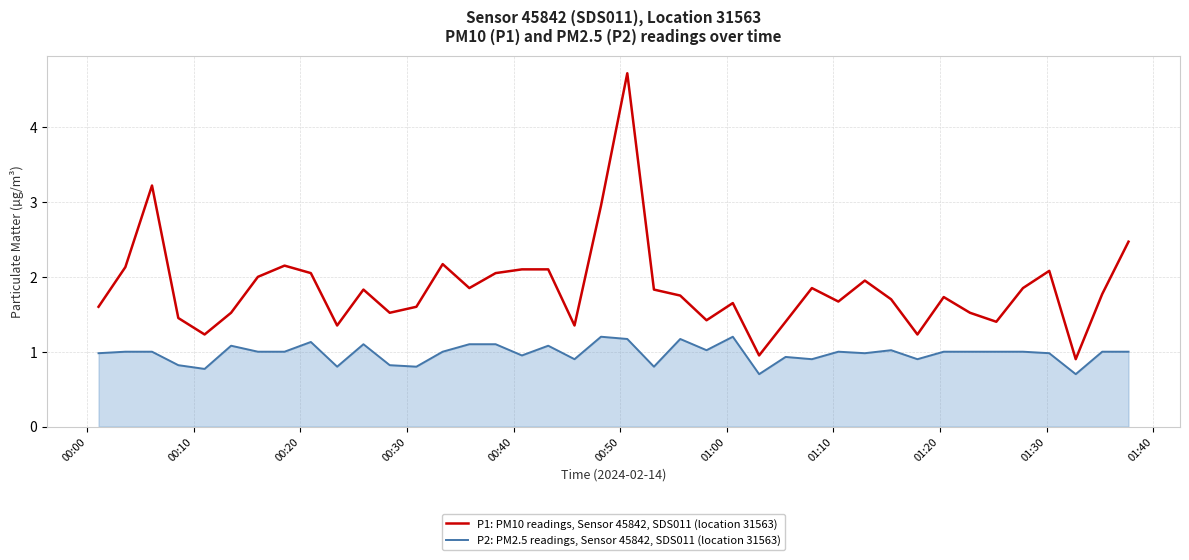

What is the smallest value displayed?

0.7